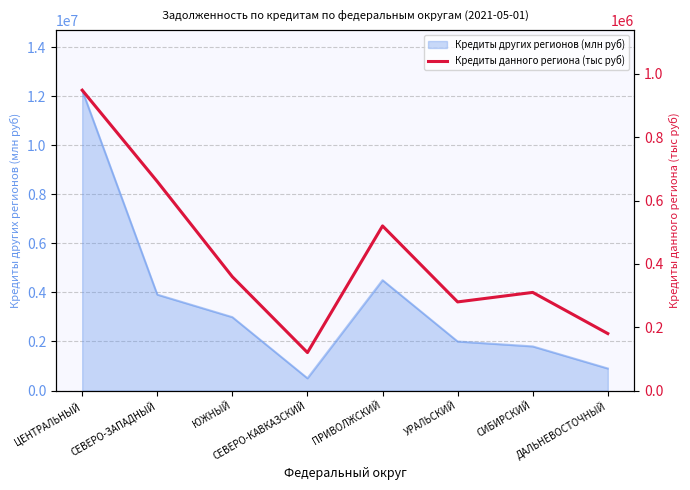

At which label is the value closest to 534354?

ПРИВОЛЖСКИЙ